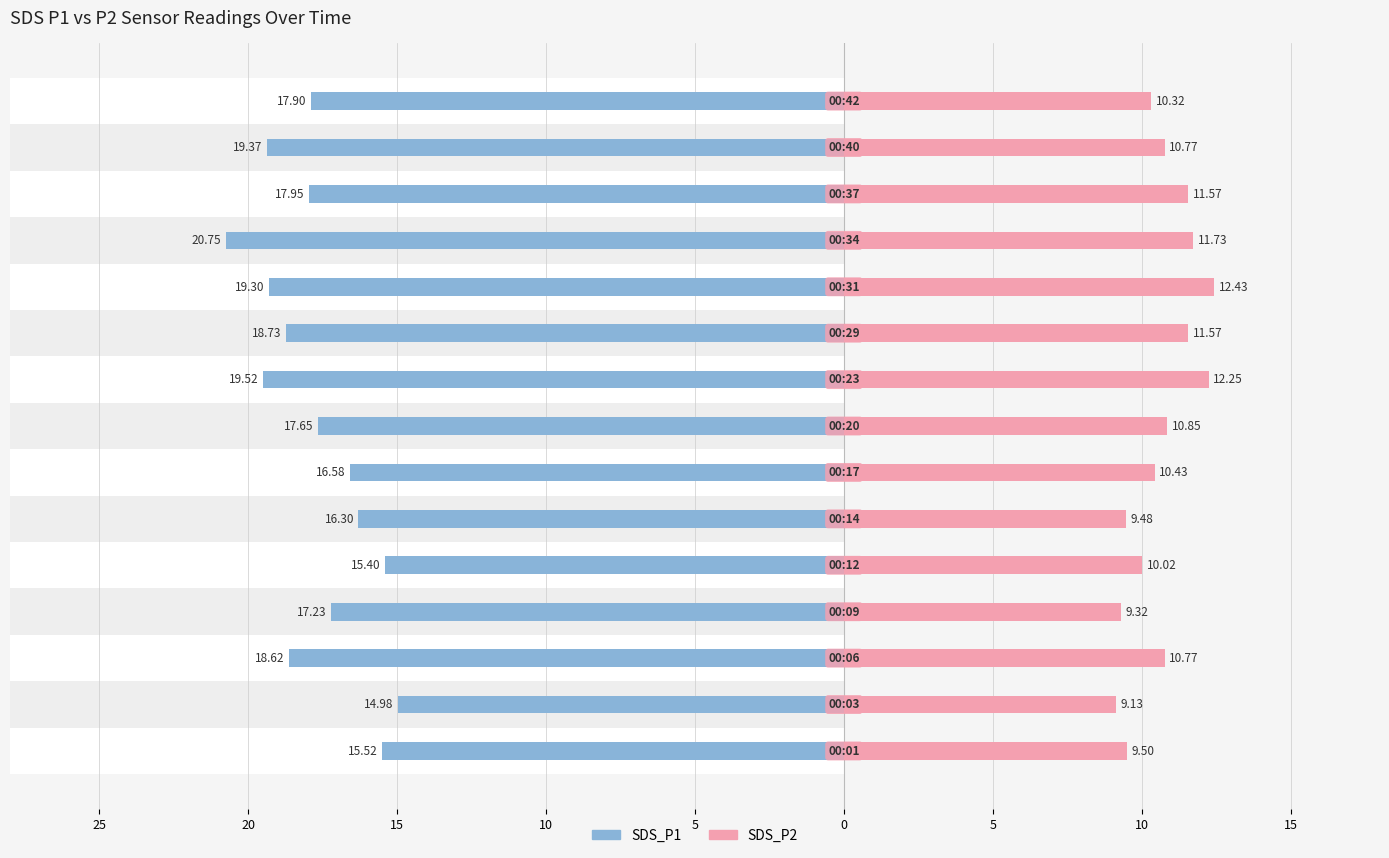

Rank the series at 20 from highest to lowest value.

SDS_P2, SDS_P1